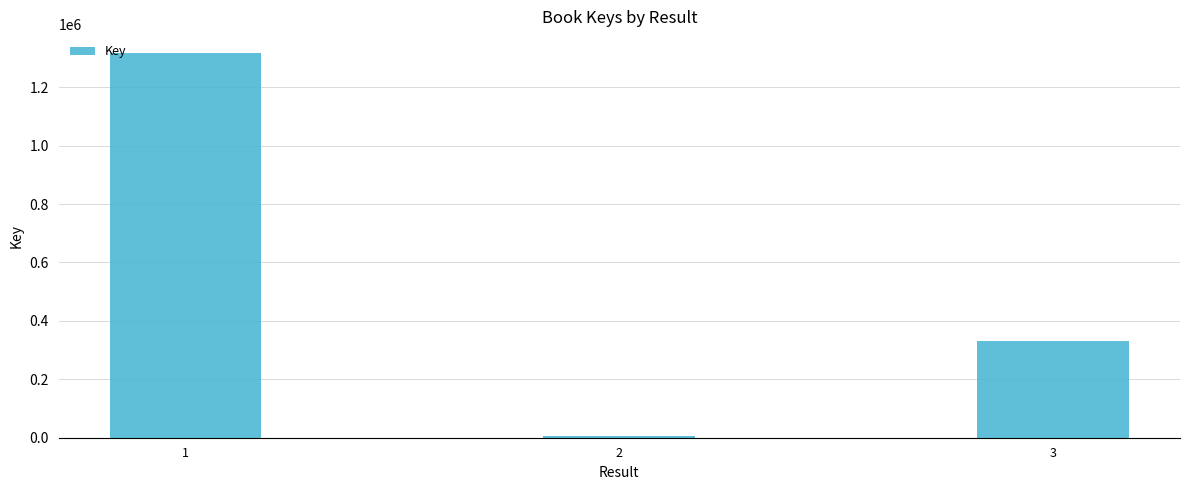

True or false: the data shows 1316229 at 1.

True